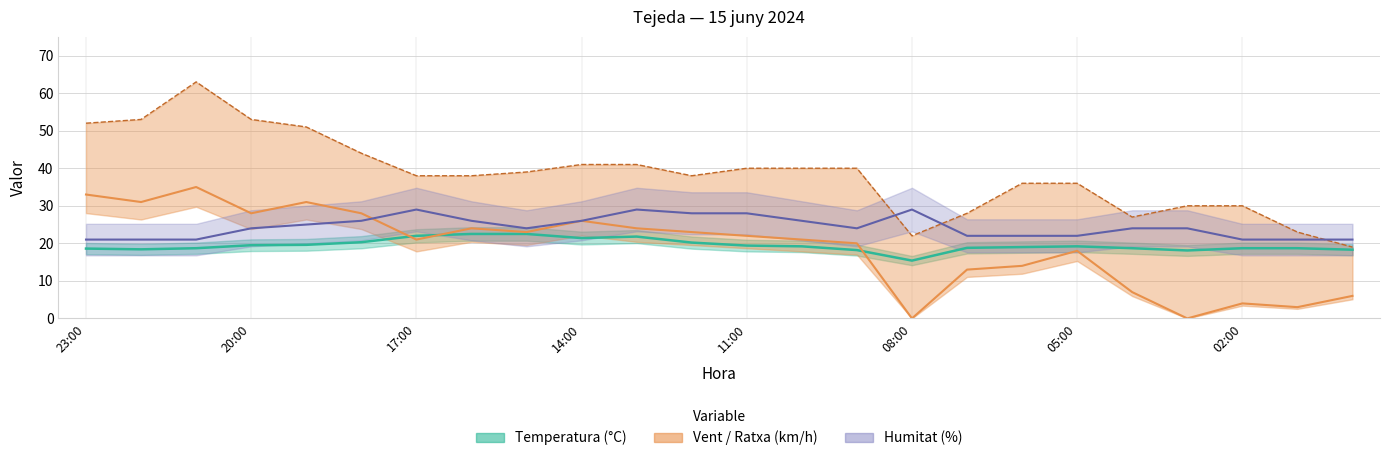

True or false: Temperatura (°C) and Ratxa (km/h) cross at least once.

False